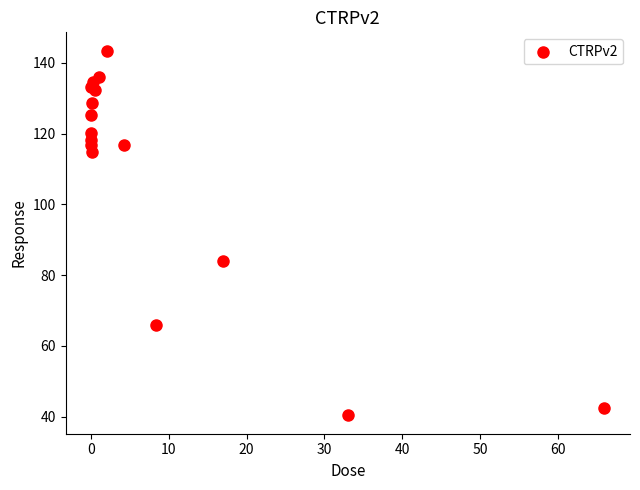

What Y value in the scatter plot is closest to 91?

83.9